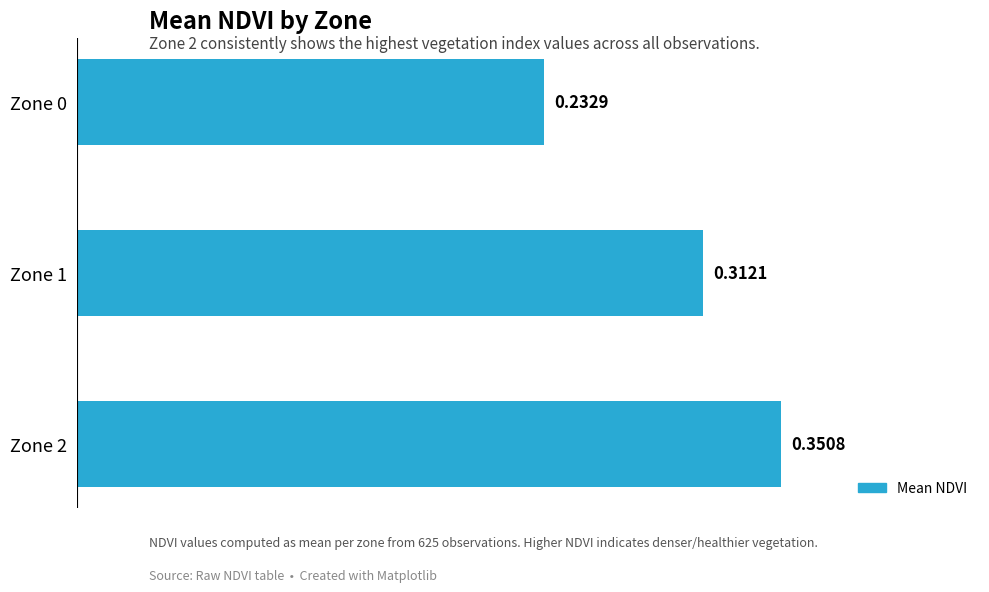

What is the sum of the values at Zone 0 and Zone 1?

0.5